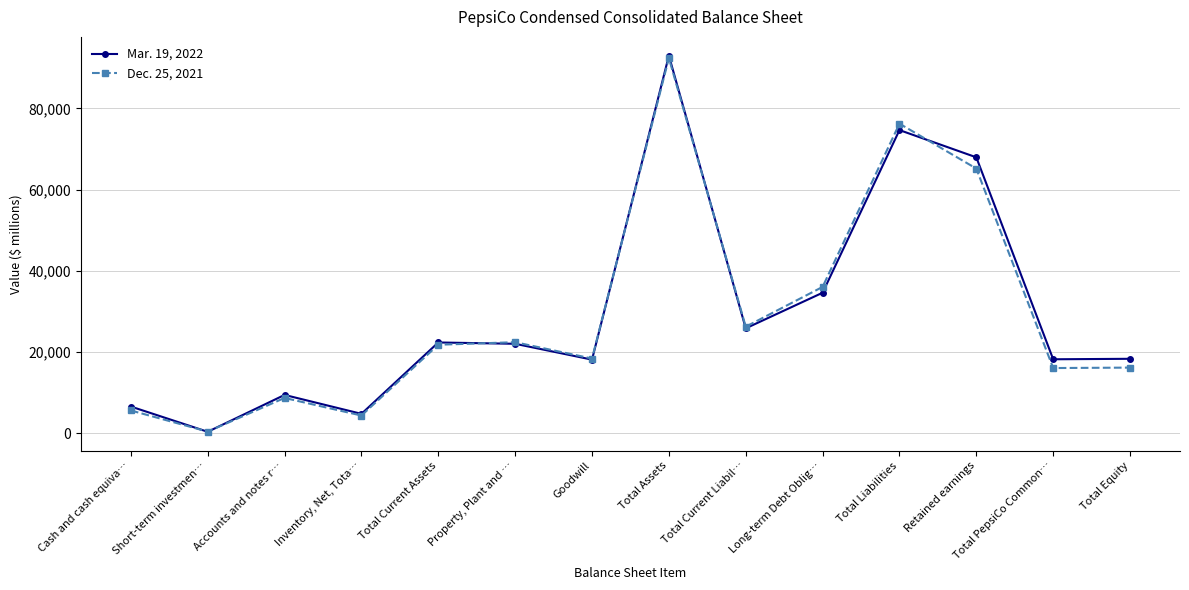

What is the average value of the Dec. 25, 2021 series?

29271